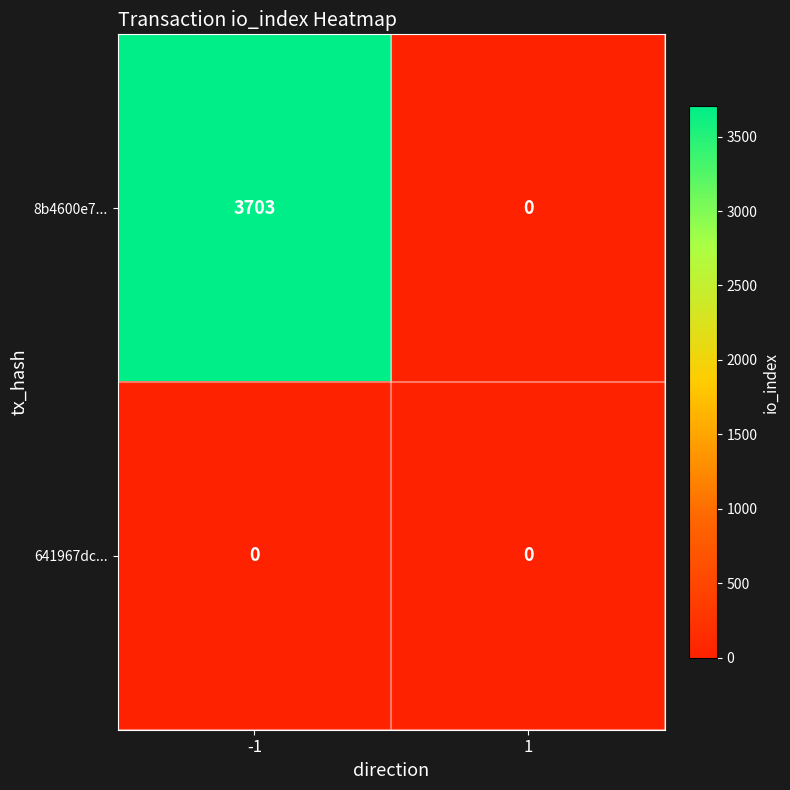

What is the greatest value displayed?

3703